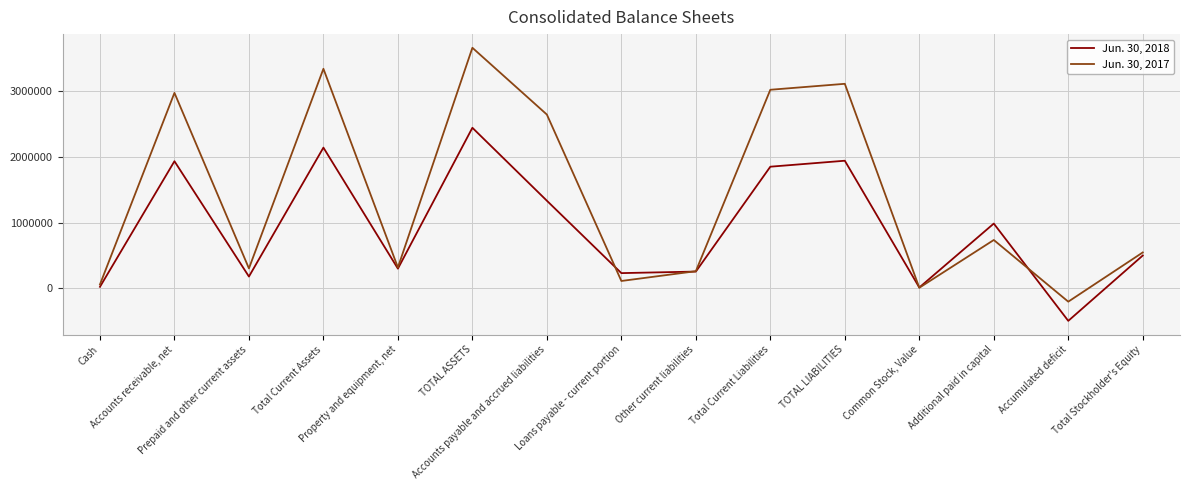

List the series in order of their peak value, highest first.

Jun. 30, 2017, Jun. 30, 2018